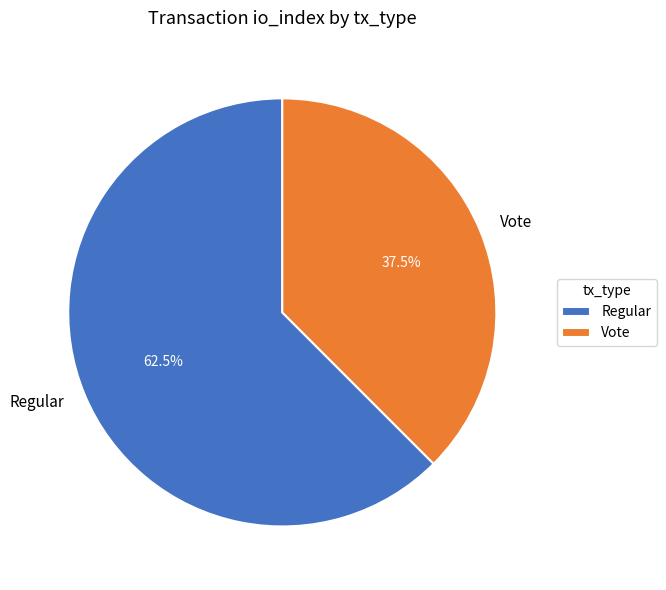

To the nearest percent, what is the average slice percentage?

50%